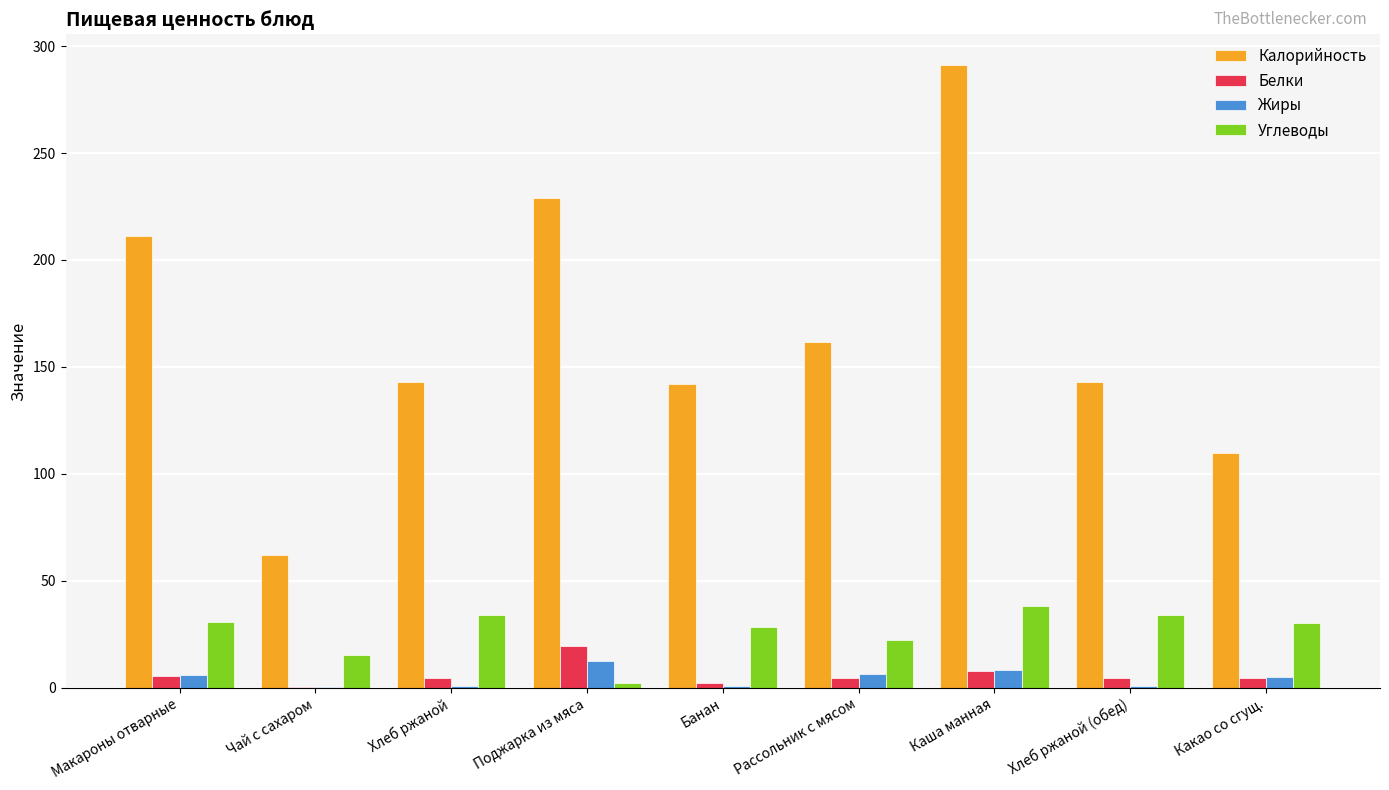

How many series are shown in this chart?

4